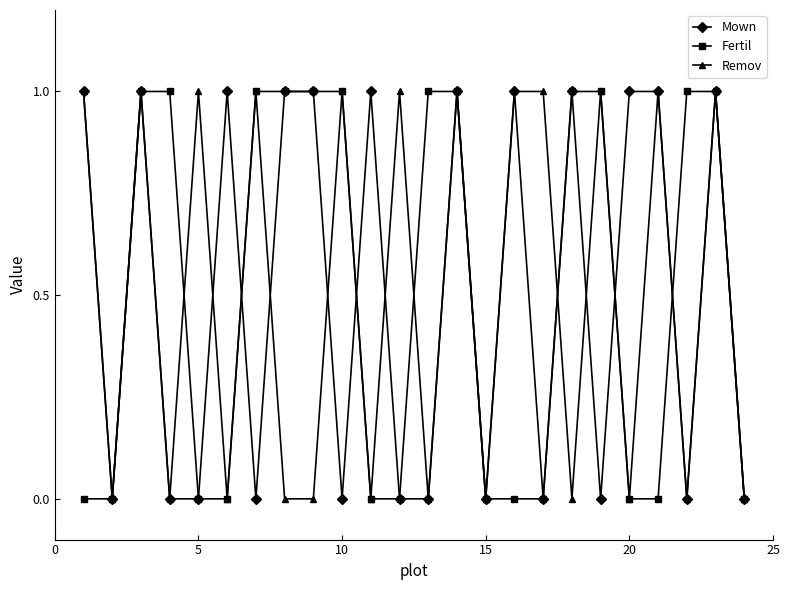

What is the value of the Remov point at the 17th from the left?

1